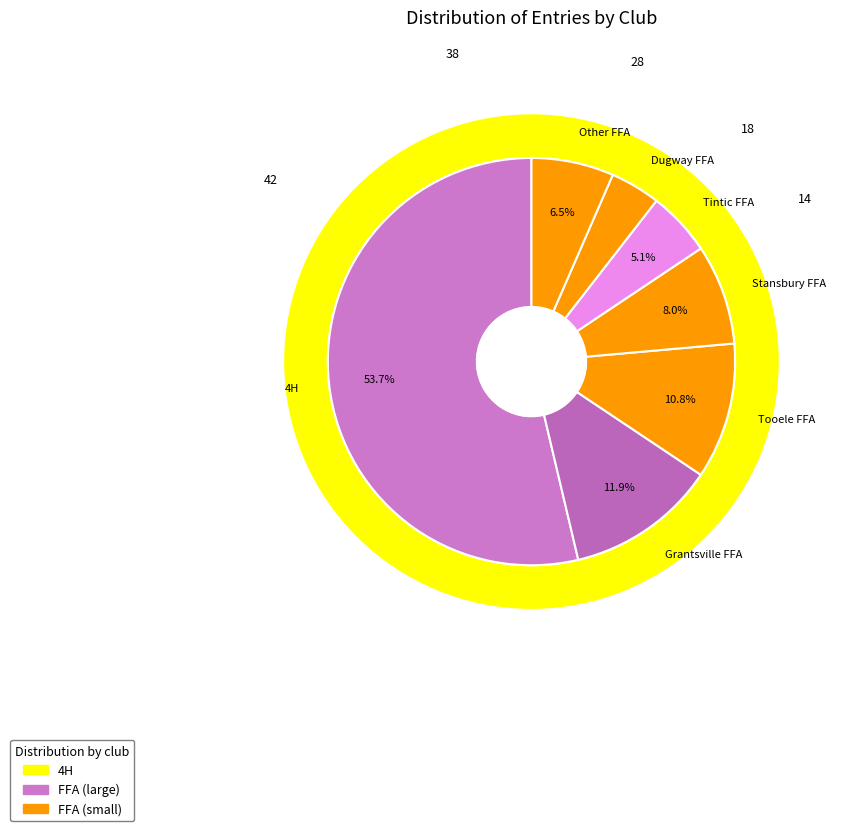

How many segments does this pie chart have?

7